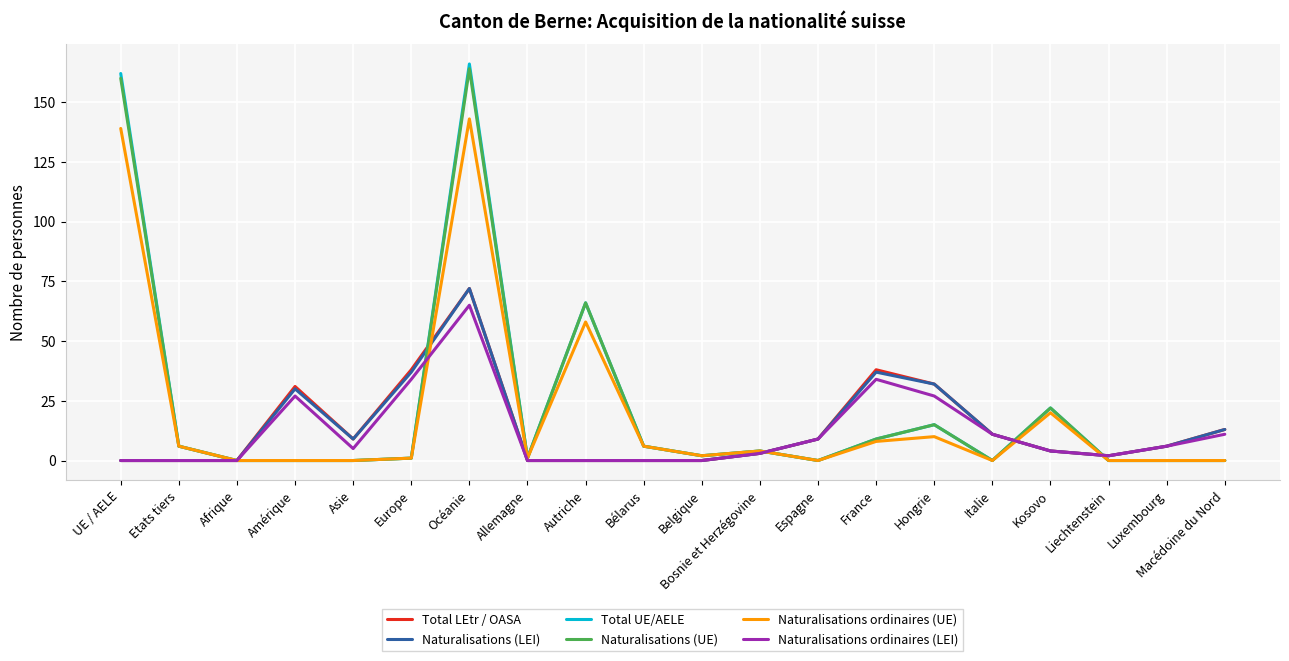

What is the approximate value of Naturalisations (UE) at Océanie, to the nearest 5?

165